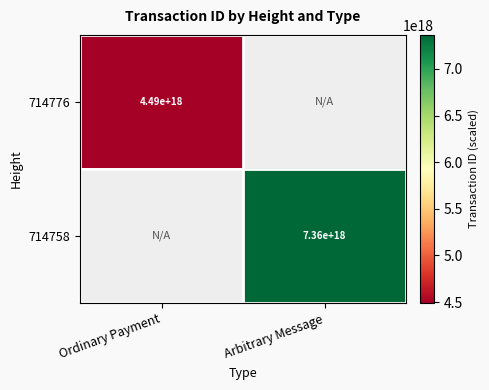

Is the value of 714758 at Arbitrary Message greater than the value of 714776 at Ordinary Payment?

Yes